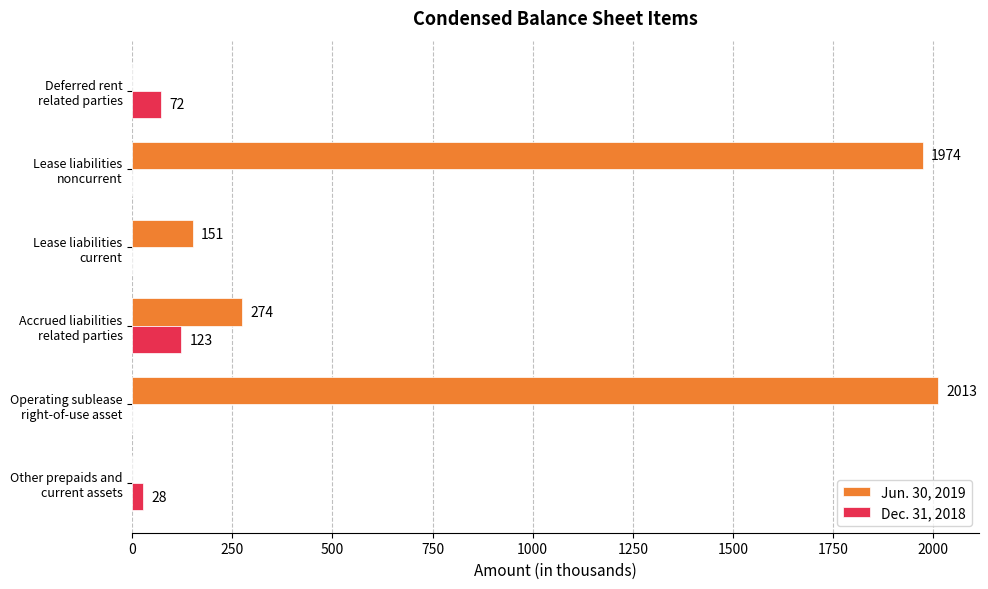

Which series has the largest total across all categories?

Jun. 30, 2019